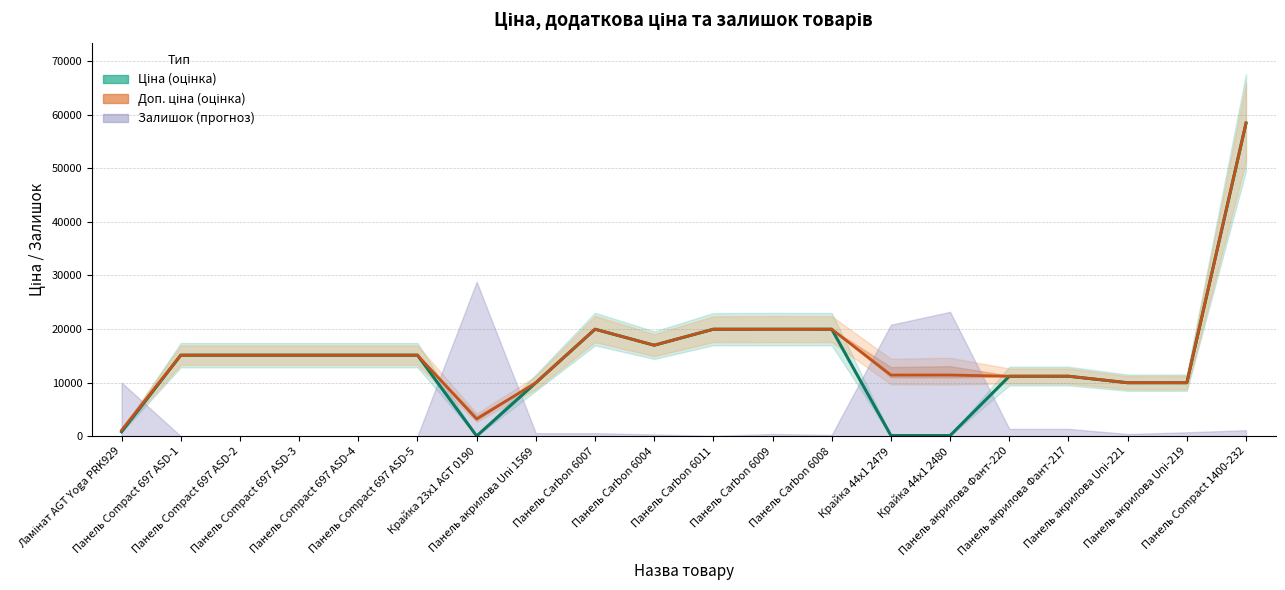

True or false: Доп. ціна and Ціна cross at least once.

False